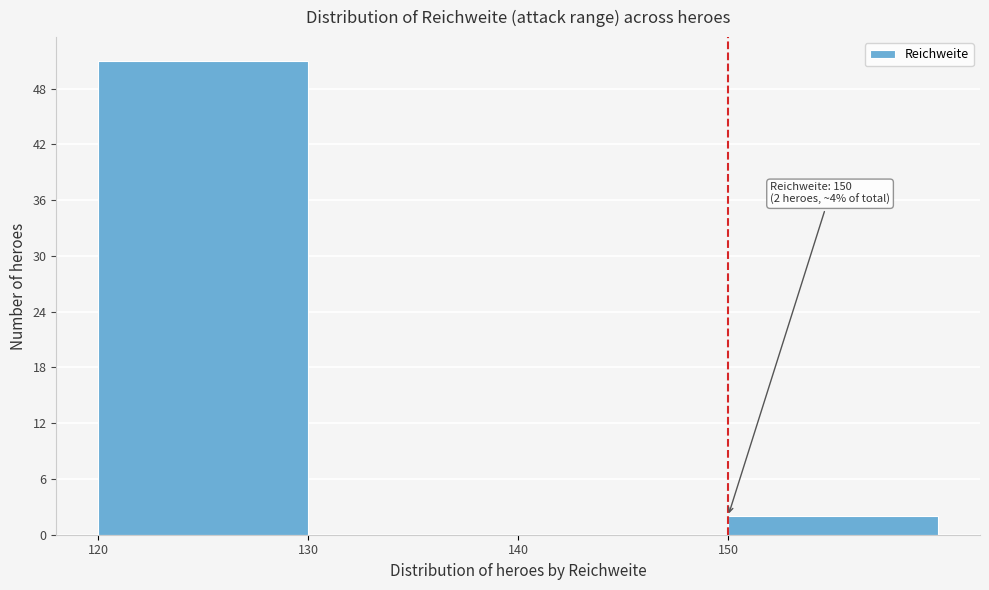

Which range on the x-axis has the tallest bar?

120 to 130